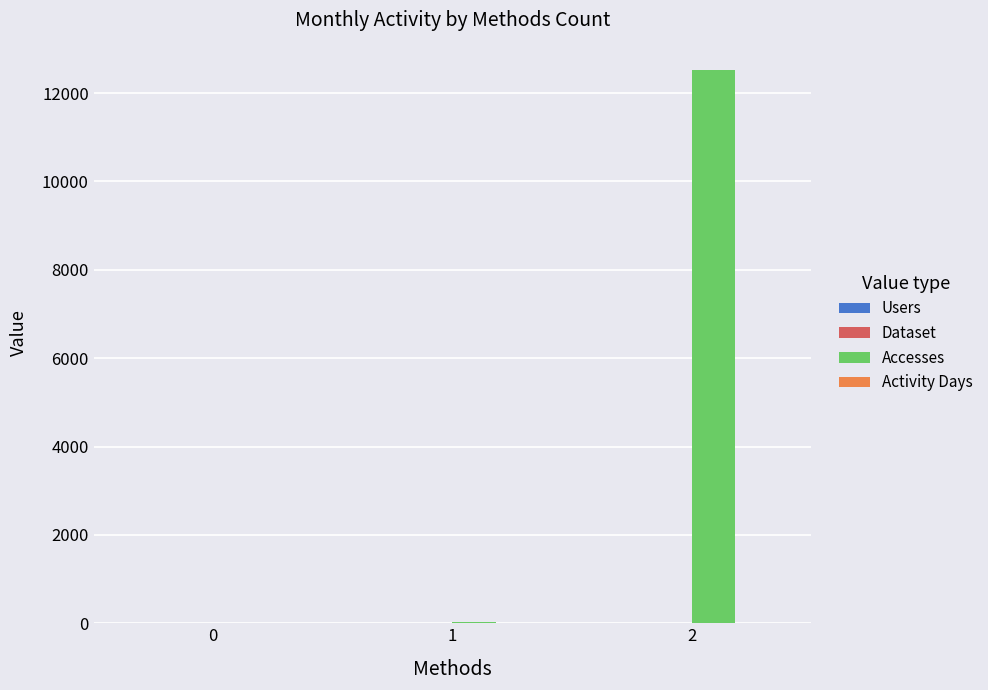

Between 1 and 2, which series saw the biggest shift?

Accesses